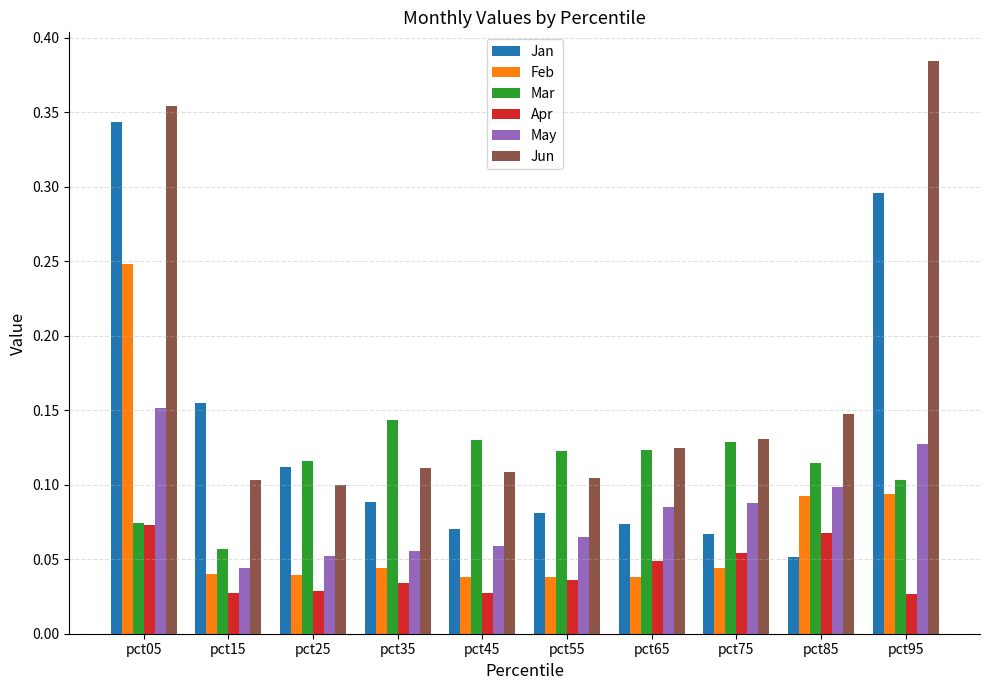

Is it true that Mar equals 0.2 at pct85?

False